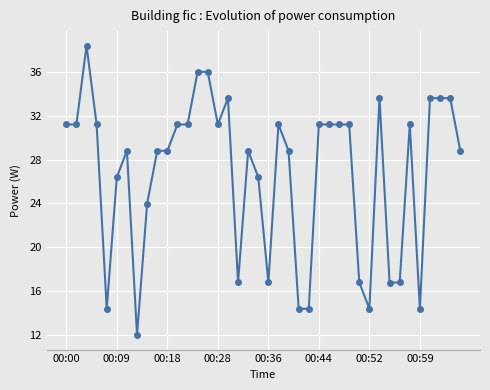

Reading right to left, list all the values displayed in this chart.

28.8	33.6	33.6	33.6	14.4	31.2	16.8	16.8	33.6	14.4	16.8	31.2	31.2	31.2	31.2	14.4	14.4	28.8	31.2	16.8	26.4	28.8	16.8	33.6	31.2	36.0	36.0	31.2	31.2	28.8	28.8	24.0	12.0	28.8	26.4	14.4	31.2	38.4	31.2	31.2